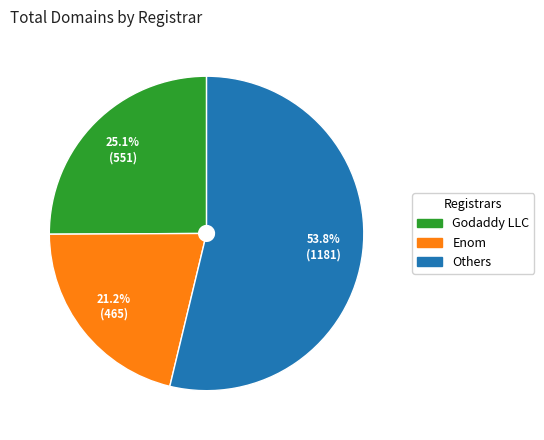

How many segments does this pie chart have?

3